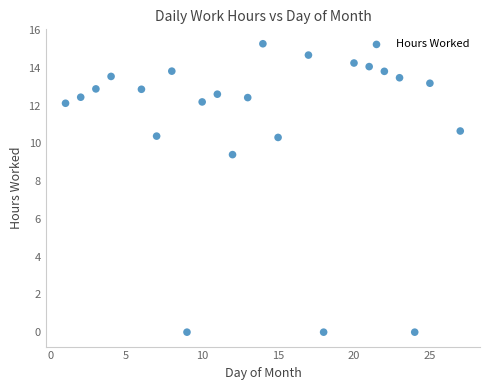

What Y value in the scatter plot is closest to 7?

9.4